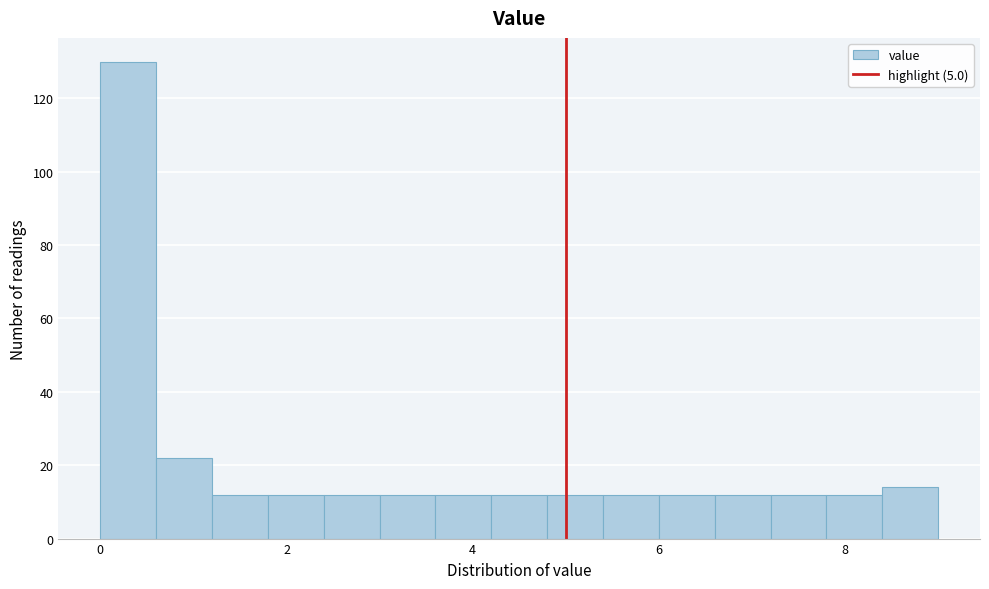

Around what value on the x-axis is the tallest bar? Give the approximate position of its centre, as read against the axis.

0.4